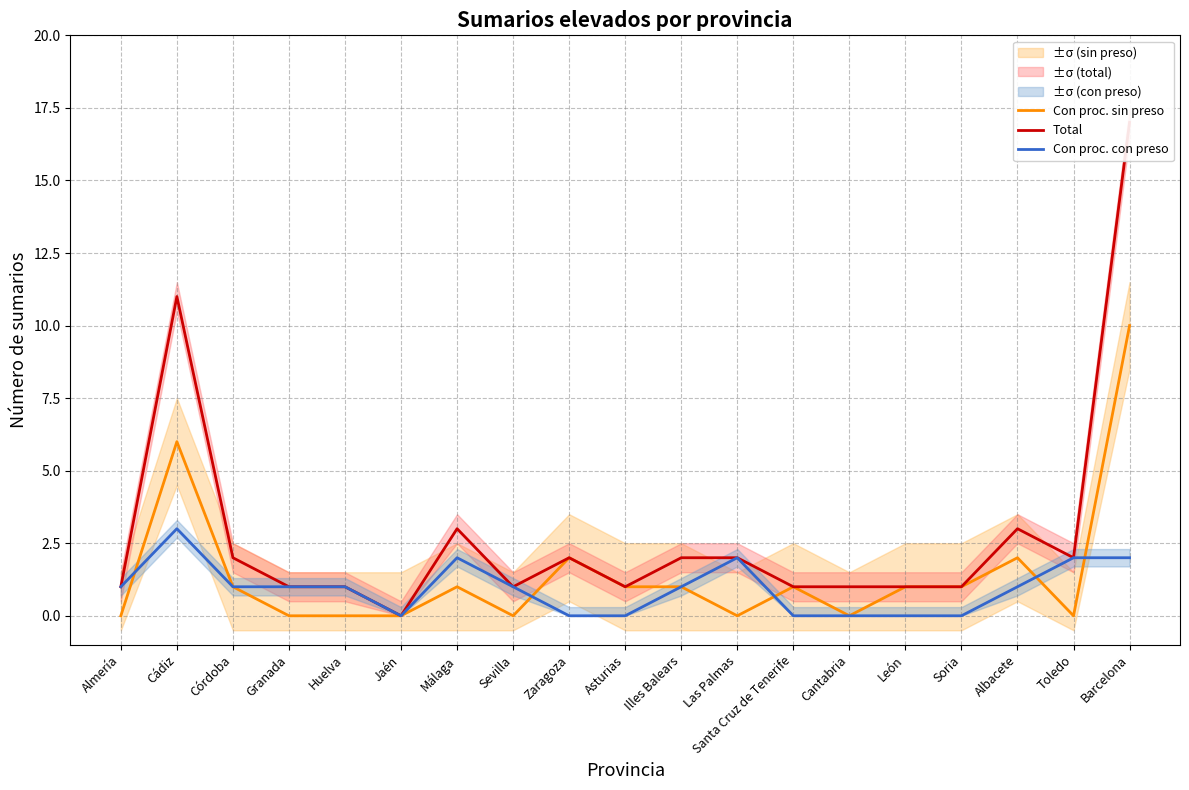

Is it true that Total equals 3 at Las Palmas?

False